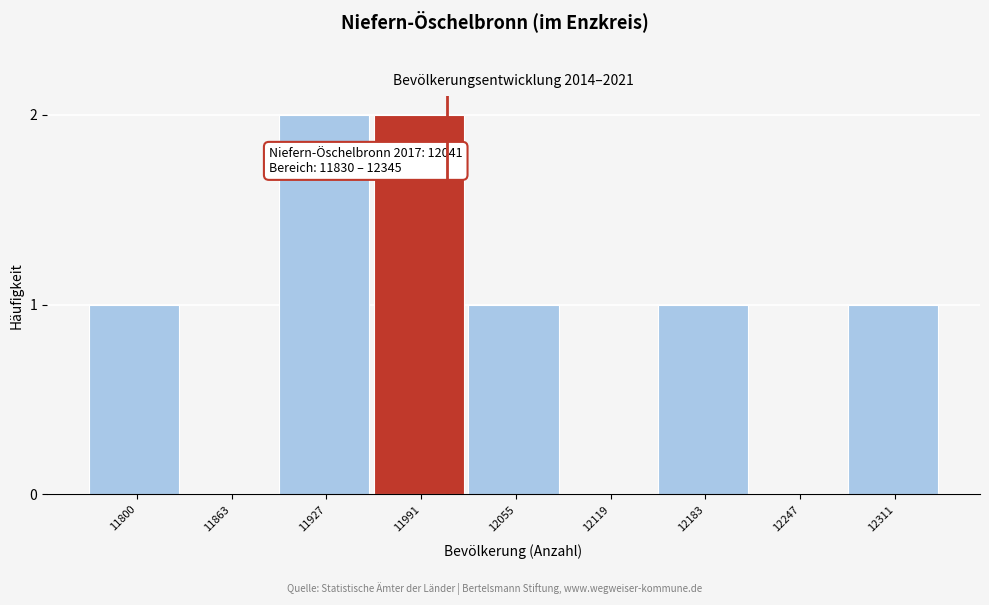

Reading left to right, extract all data points from this chart.

11800=1	11863=0	11927=2	11991=2	12055=1	12119=0	12183=1	12247=0	12311=1